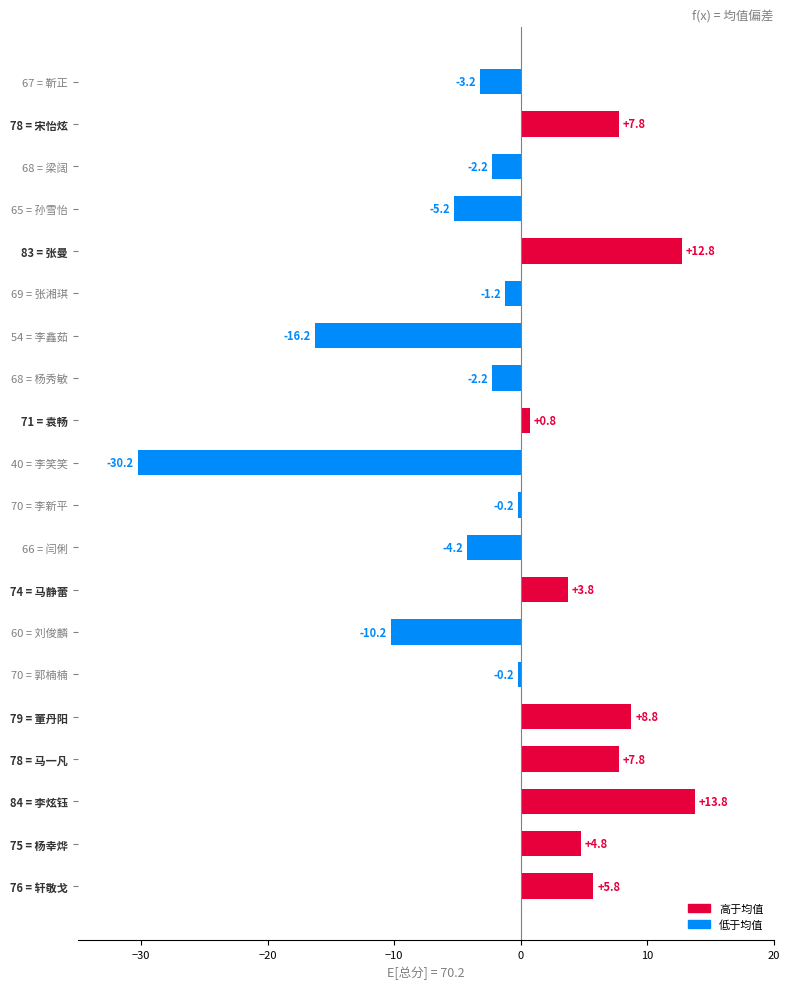

Approximately how many times larger is the value at 79 = 董丹阳 compared to 84 = 李炫钰?

0.6